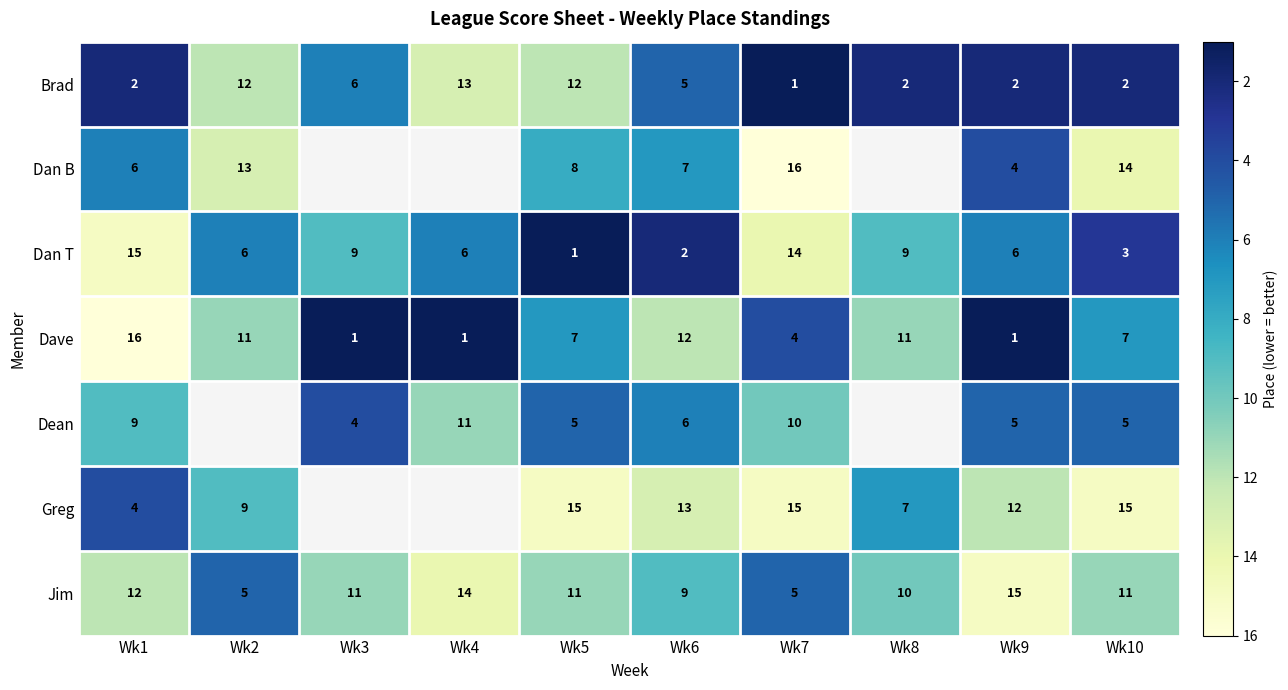

Is the value of Dave at Wk7 greater than the value of Dean at Wk5?

No